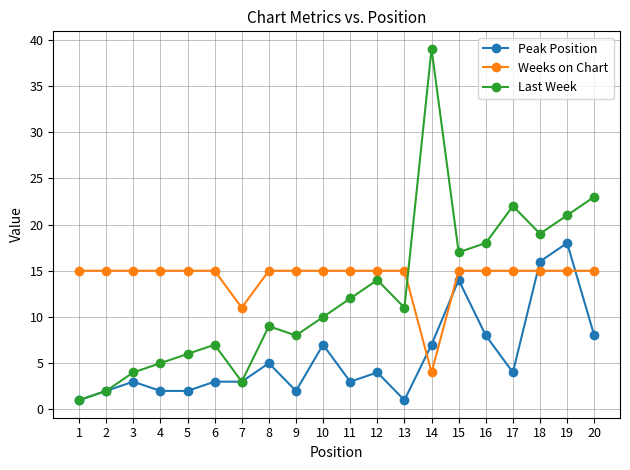

What is the maximum value for Peak Position?

18